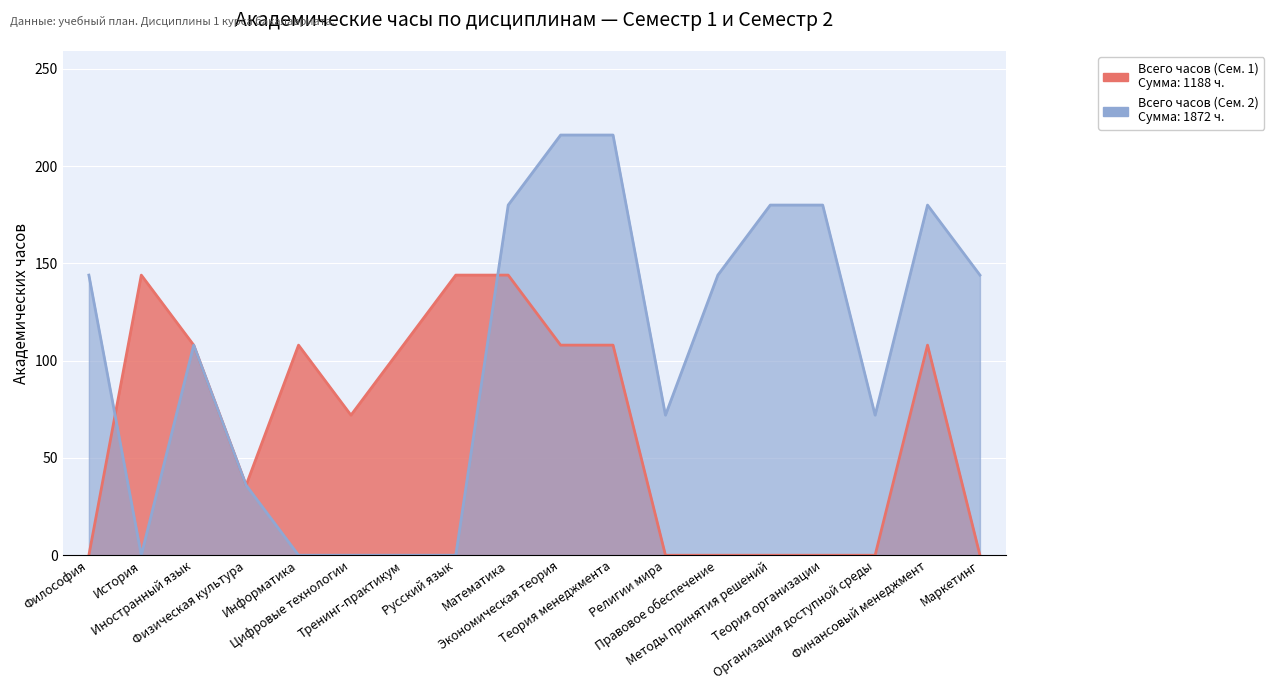

Count the Всего часов (Сем. 2) values in the range 0 to 180.

16